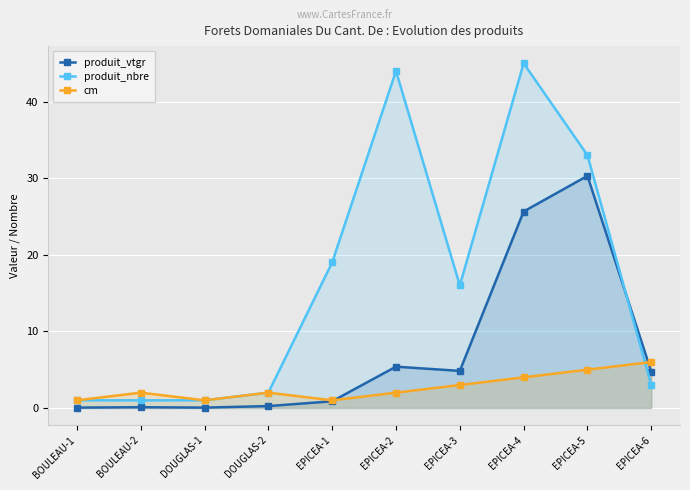

What is the label of the 9th point from the right?

BOULEAU-2